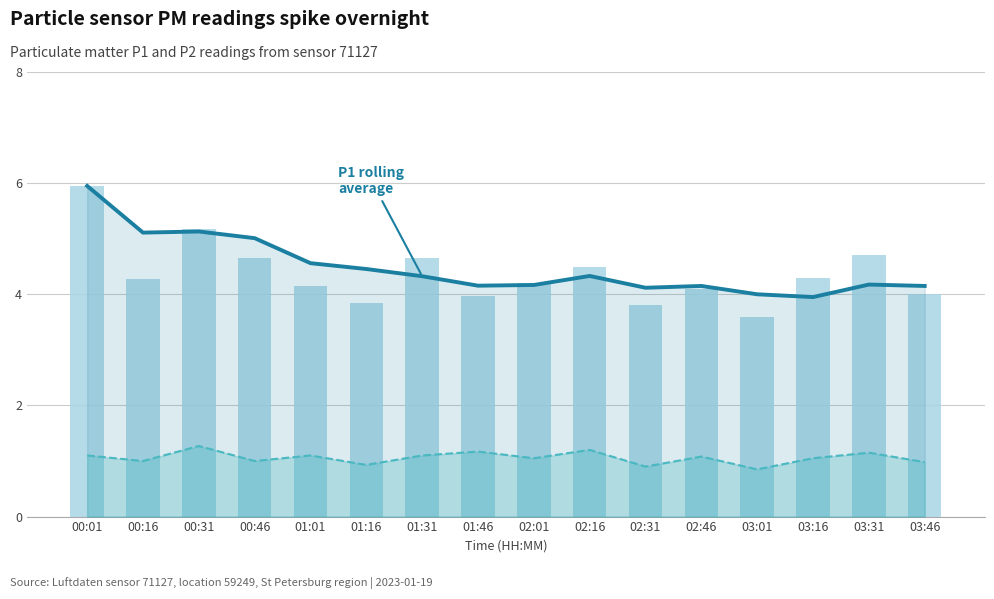

What is the difference between the maximum and minimum values in the P1 series?

2.4